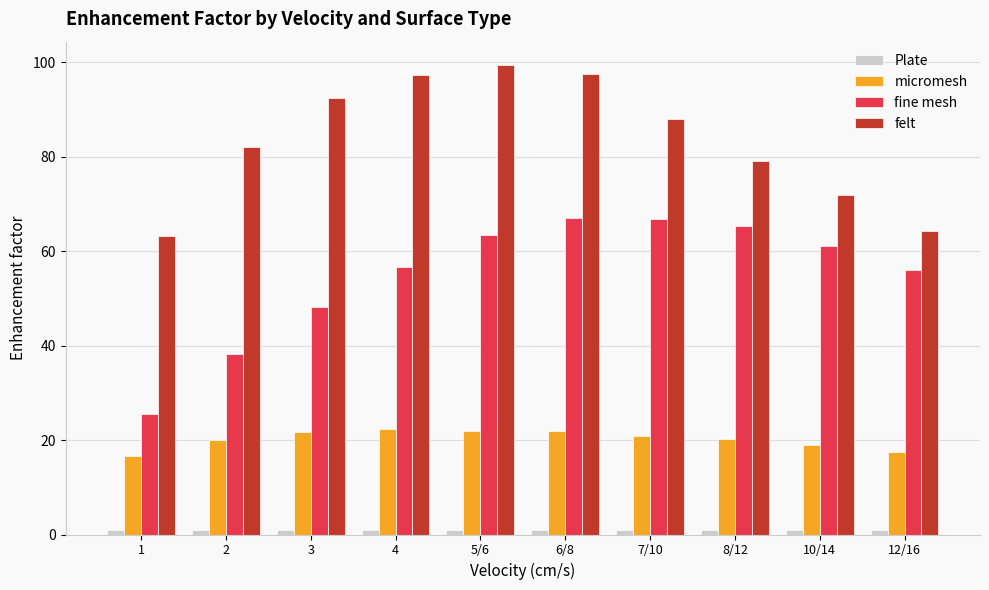

What is the spread (max minus min) of values at 3?

91.6